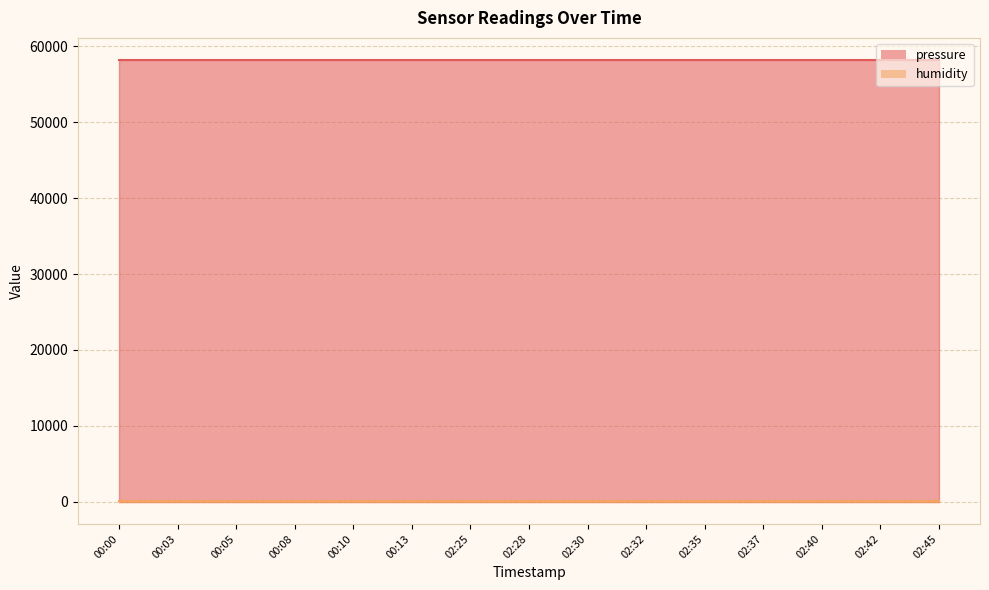

What is the difference between the highest and lowest values at 02:45?

58093.2